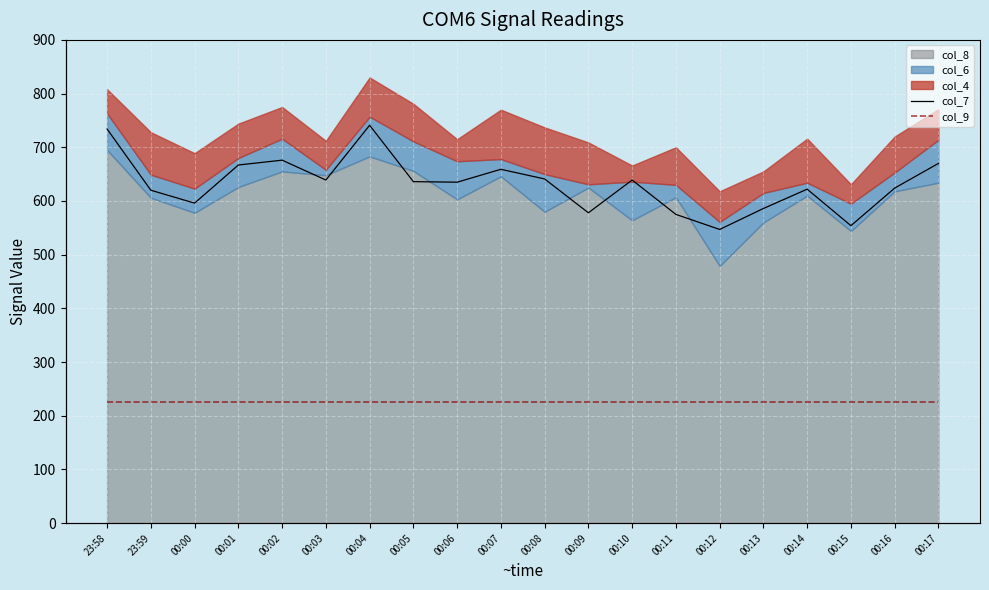

Where is the first local minimum for col_7?

00:00